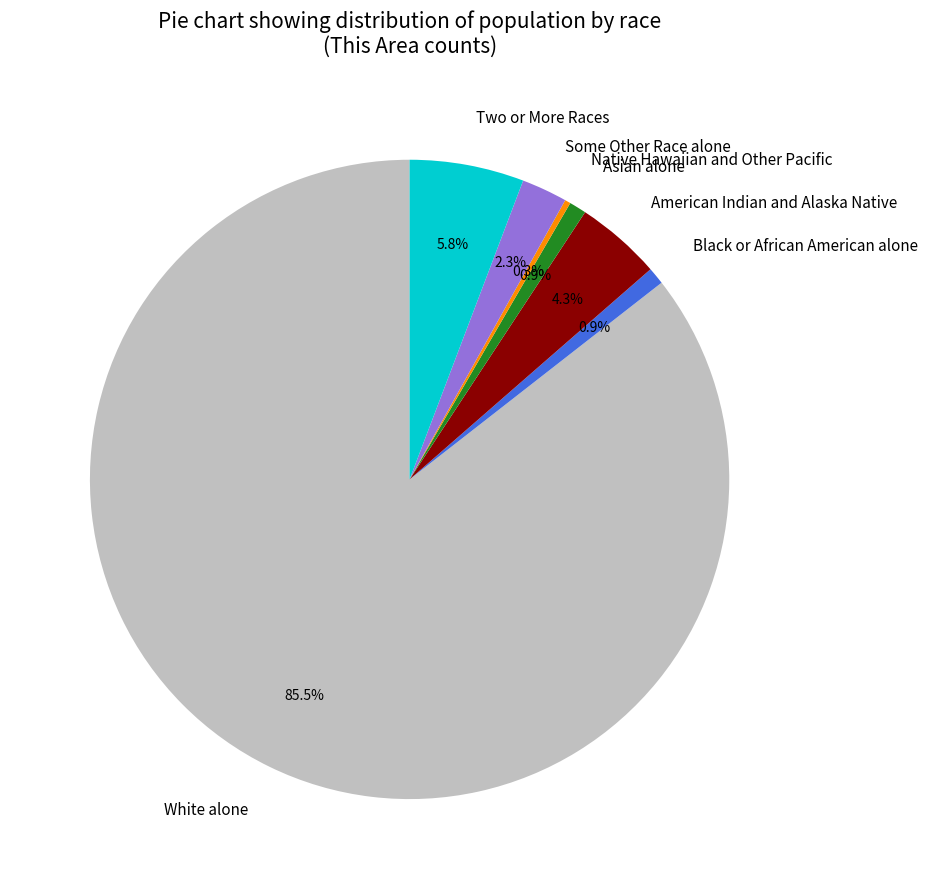

What is the majority slice?

White alone